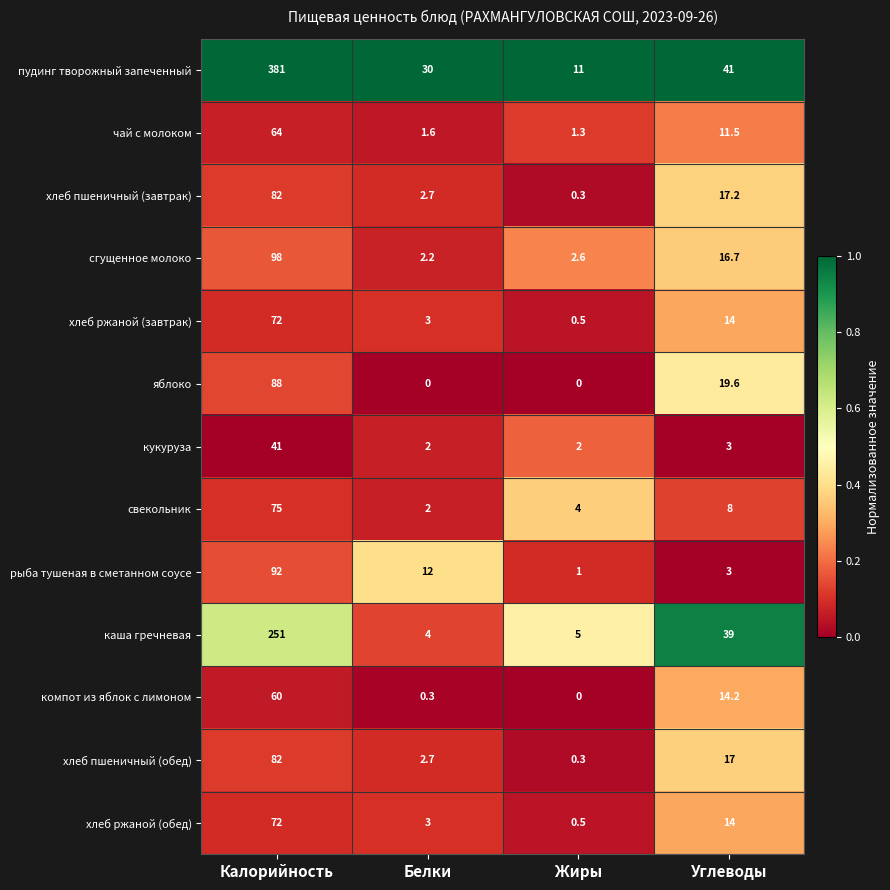

Count the number of categories in the chart.

4